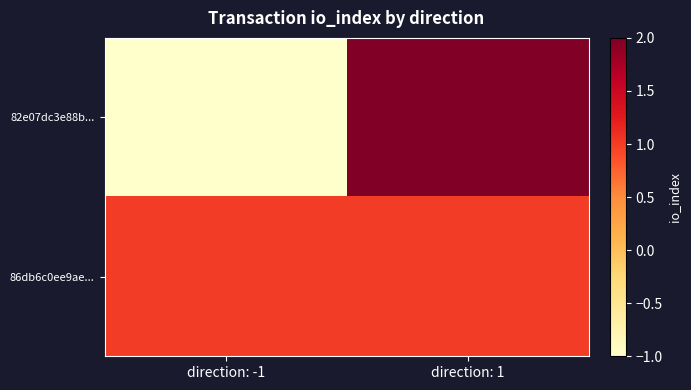

What is the total value across all series at direction: 1?

3